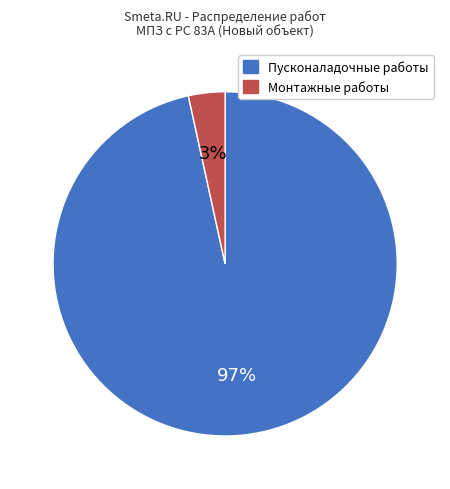

Is there a majority slice in this chart?

Yes